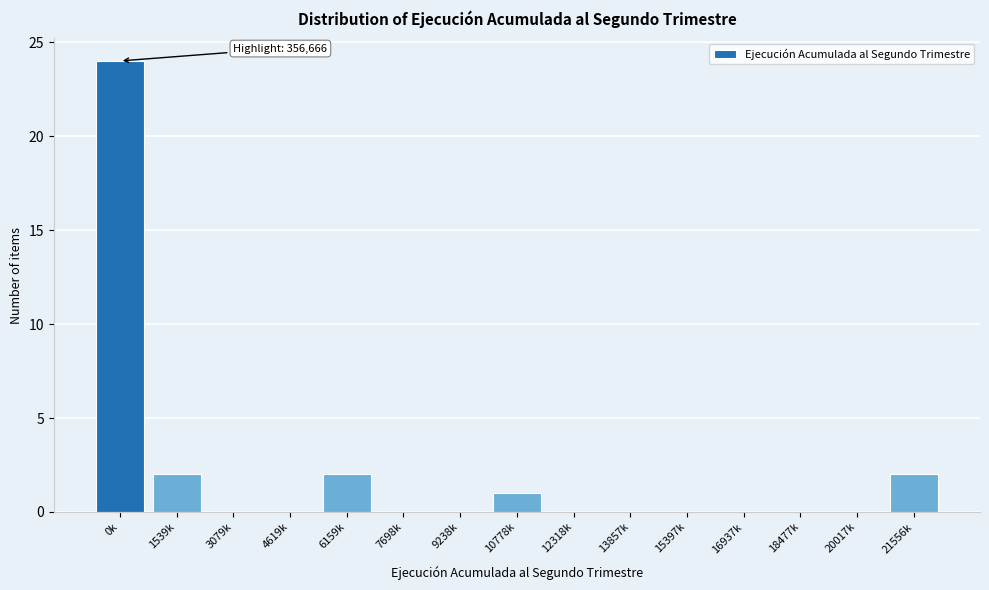

Reading left to right, list all the values displayed in this chart.

0k=24	1539k=2	3079k=0	4619k=0	6159k=2	7698k=0	9238k=0	10778k=1	12318k=0	13857k=0	15397k=0	16937k=0	18477k=0	20017k=0	21556k=2